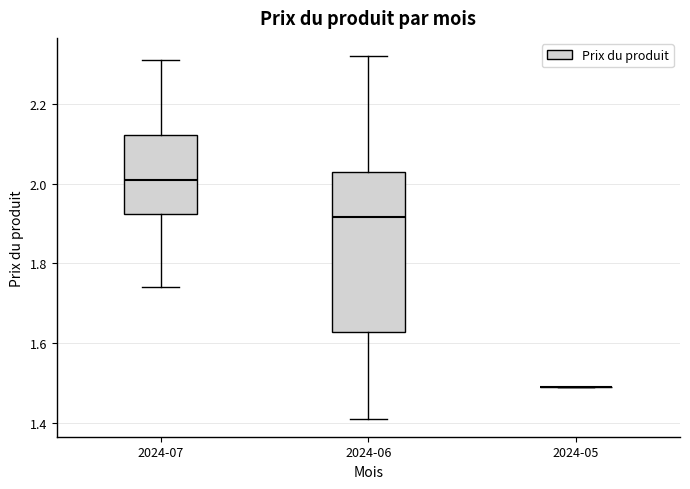

Reading left to right, transcribe this box plot: for each box, give where its median line is, the range the box spans, and where its two whiskers end, as read against the y-axis. The values are not printed on the chart, so give them approximately, as read against the axis.

2024-07: median 2.02, box 1.92 to 2.12, whiskers 1.74 to 2.32
2024-06: median 1.92, box 1.62 to 2.04, whiskers 1.42 to 2.32
2024-05: box collapsed to a line at 1.50, whiskers 1.50 to 1.50